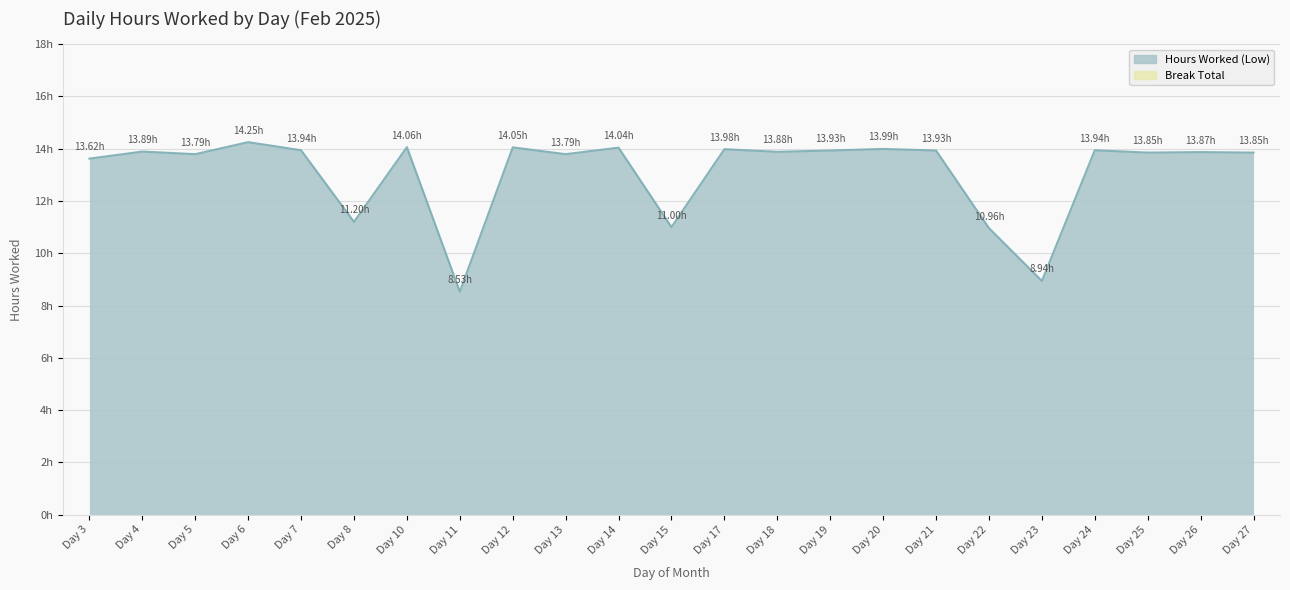

Where is the data nearest to the value 11?

Day 15